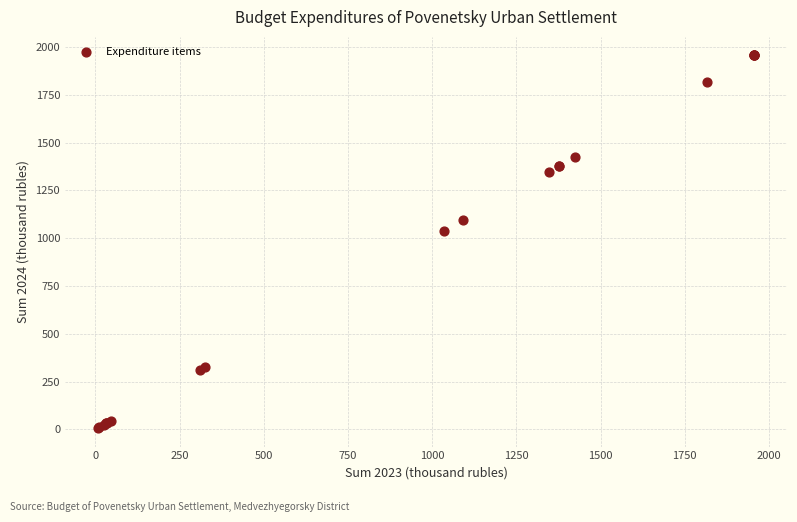

What Y value in the scatter plot is closest to 981?

1035.1